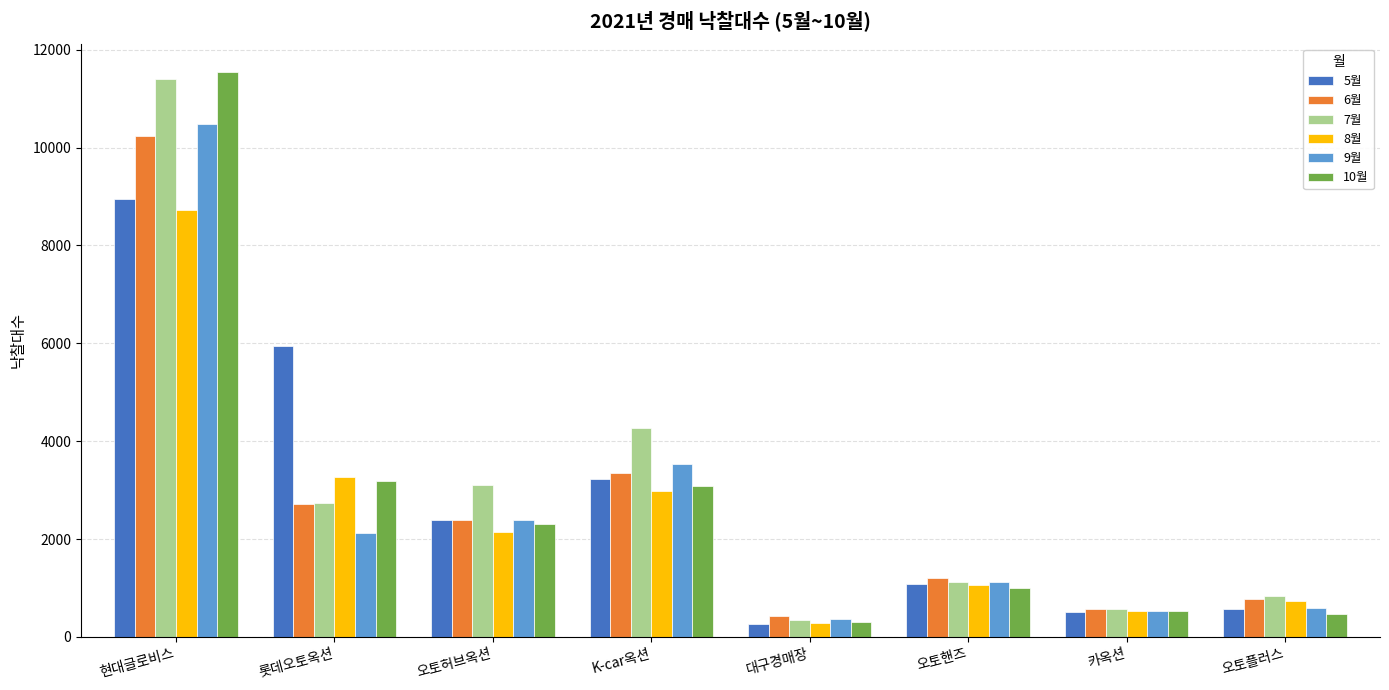

Which label corresponds to the smallest value in the chart?

대구경매장